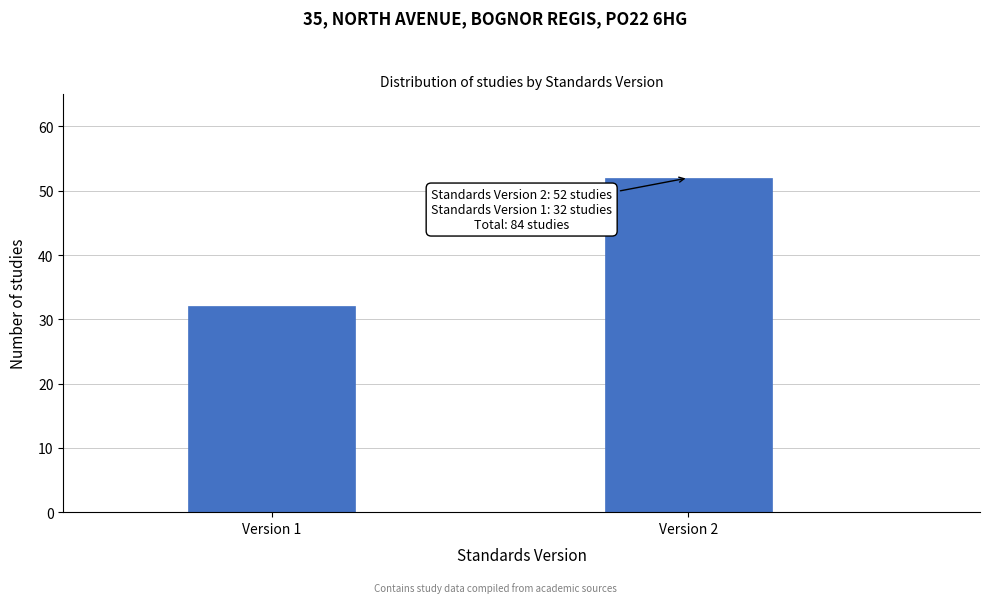

Reading right to left, what are all the values shown in this chart?

Version 2=52	Version 1=32